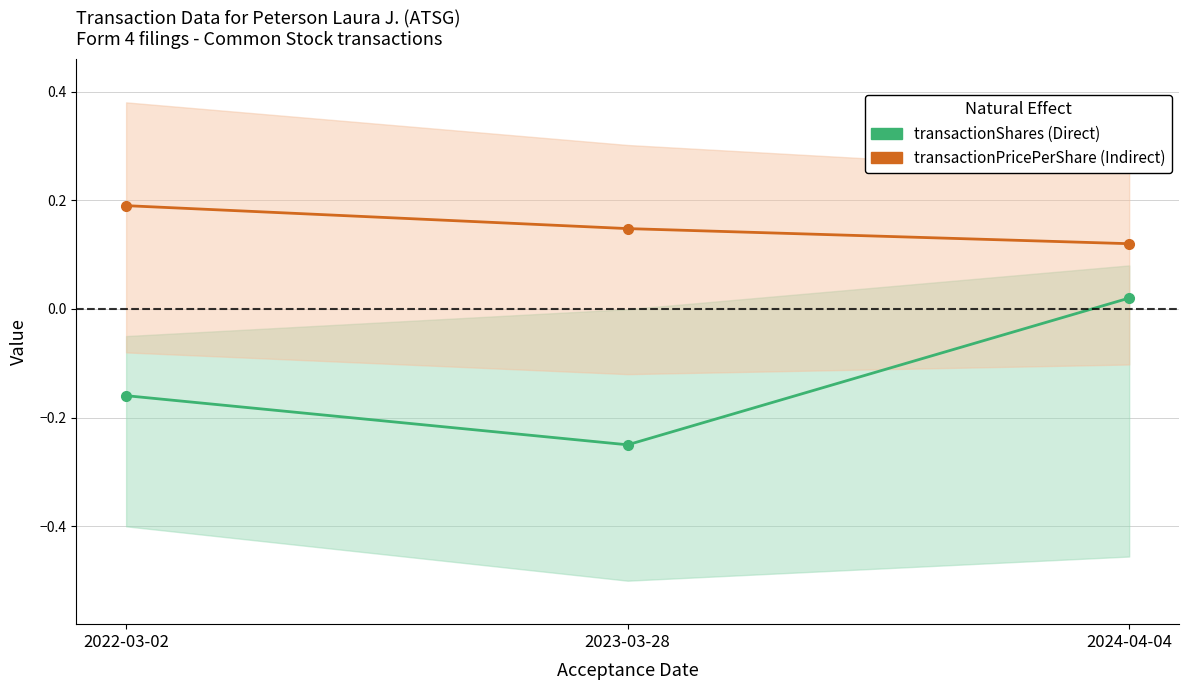

At which label is transactionPricePerShare (Indirect) closest to 0?

2024-04-04